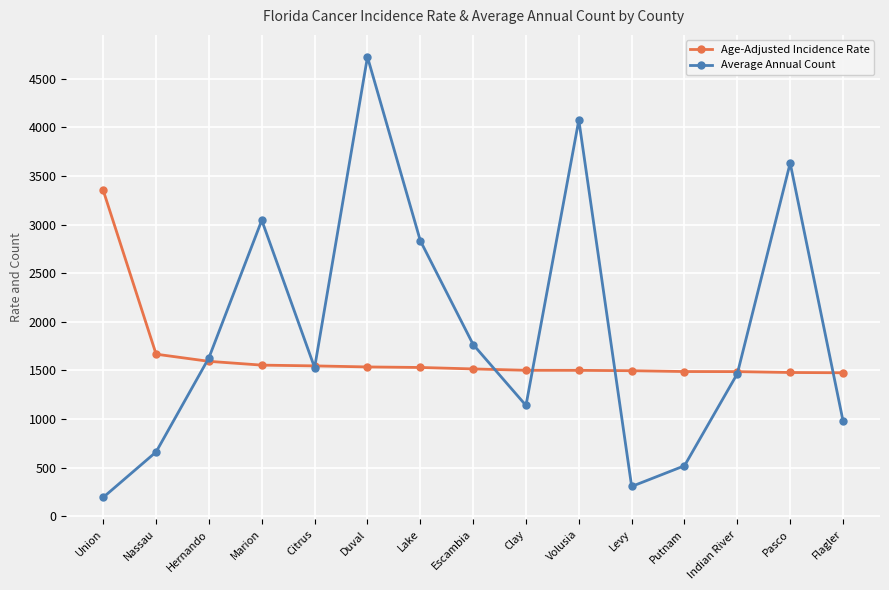

True or false: Average Annual Count has a value of 661.0 at Nassau.

True